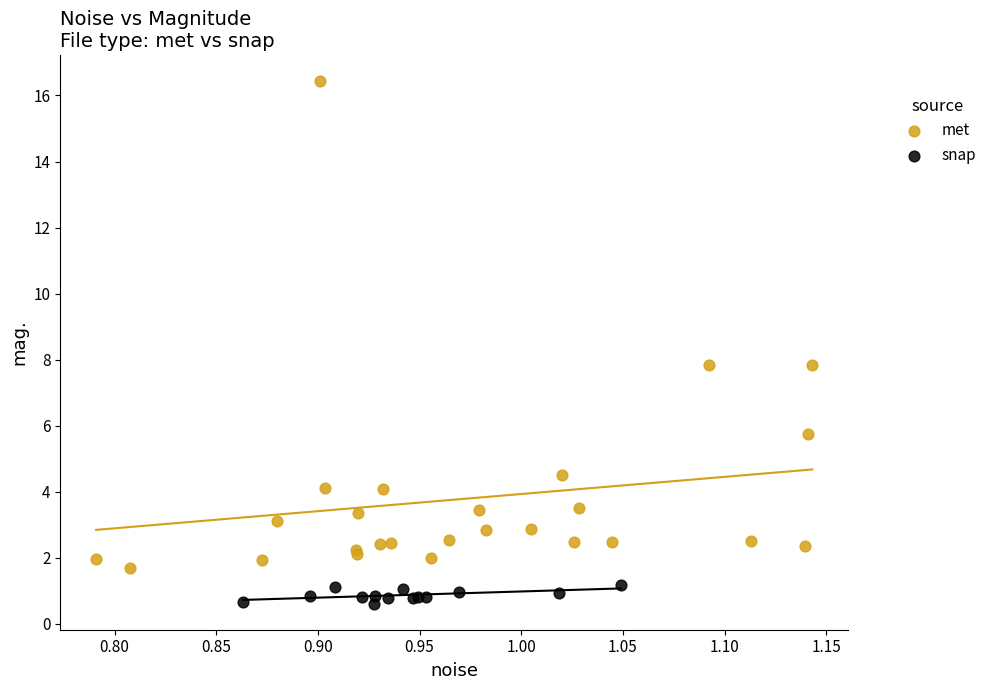

Which series has the largest Y range (max minus min)?

met